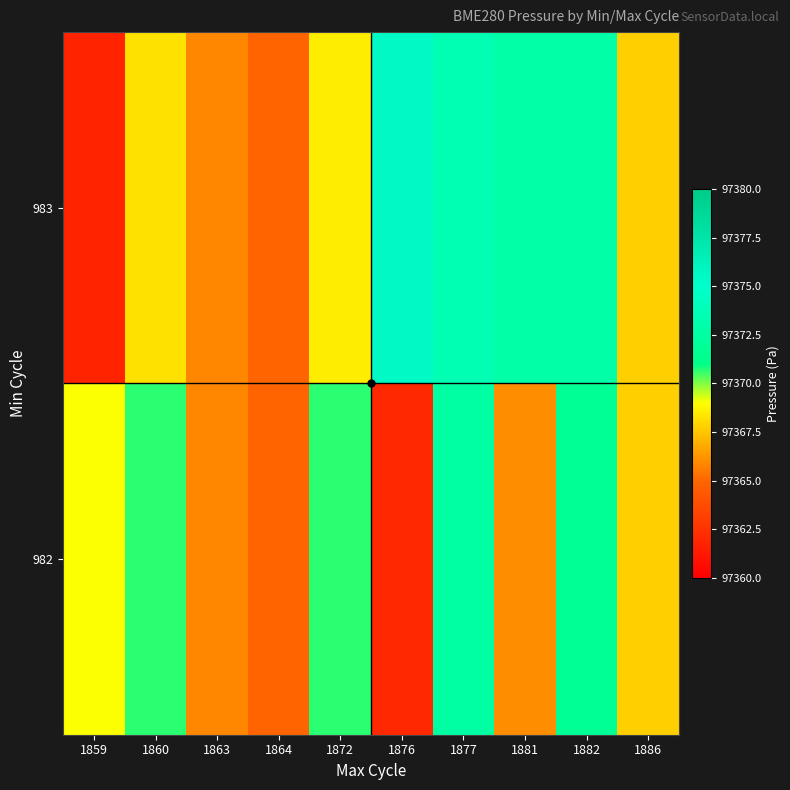

Between 1881 and 1886, which series saw the biggest shift?

983